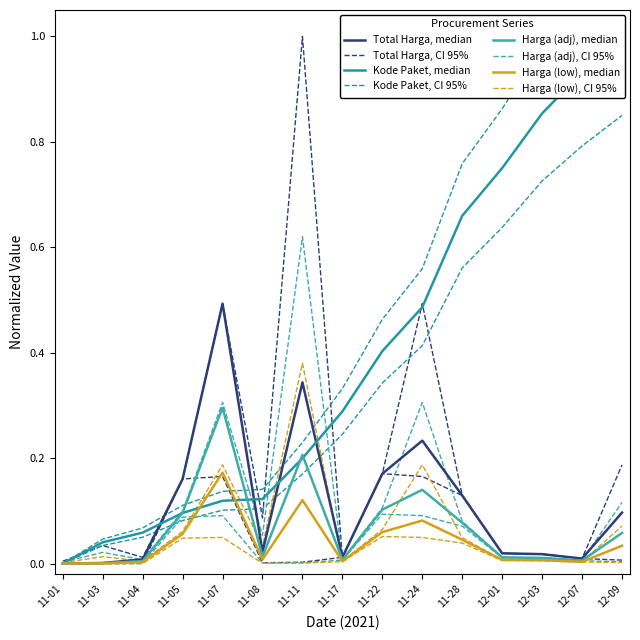

The Total Harga CI low series shows 0.0 at 11-01. True or false?

True